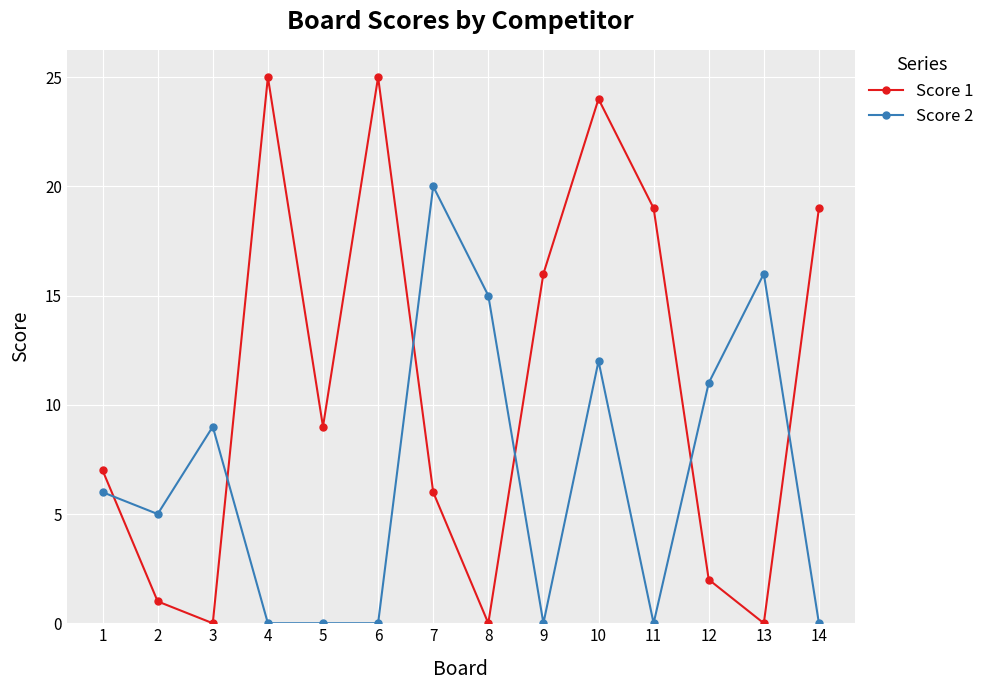

True or false: Score 2 has more than 2 points higher than both neighbors.

True